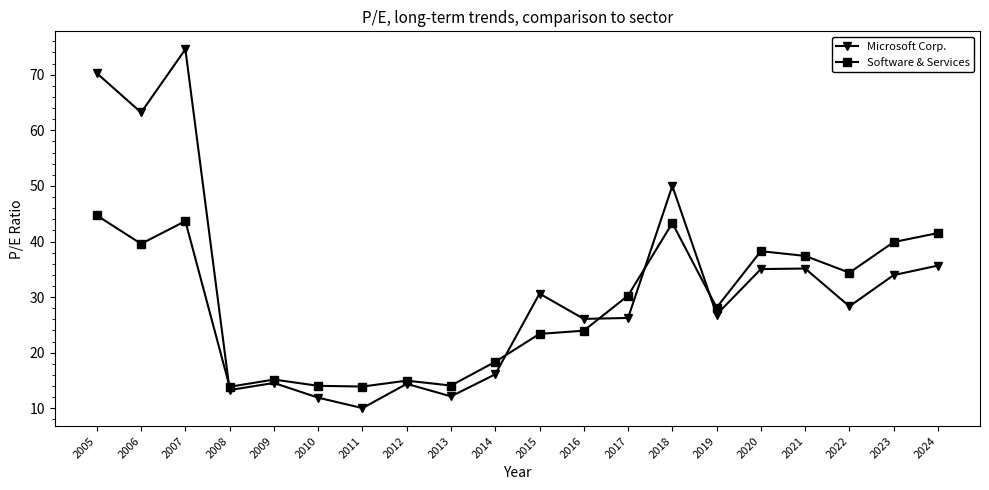

How many categories are shown in the chart?

20